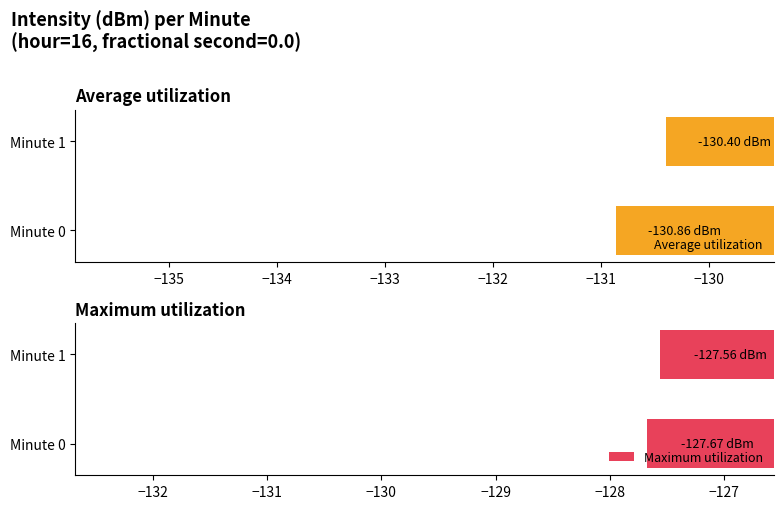

List the labels in order of Average utilization value, largest first.

Minute 1, Minute 0